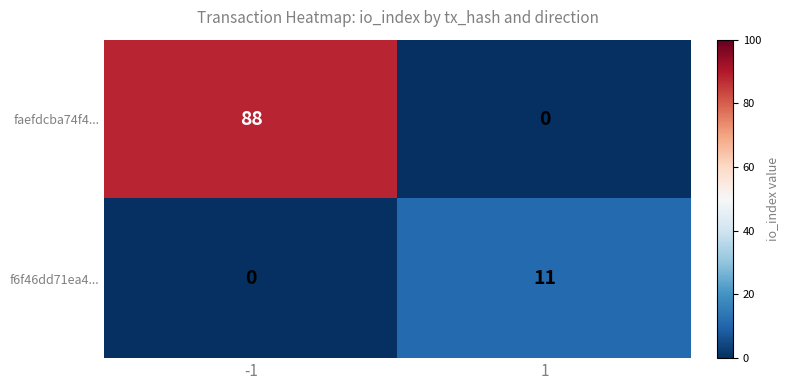

What is the sum of the faefdcba74f4... values at 1 and -1?

88